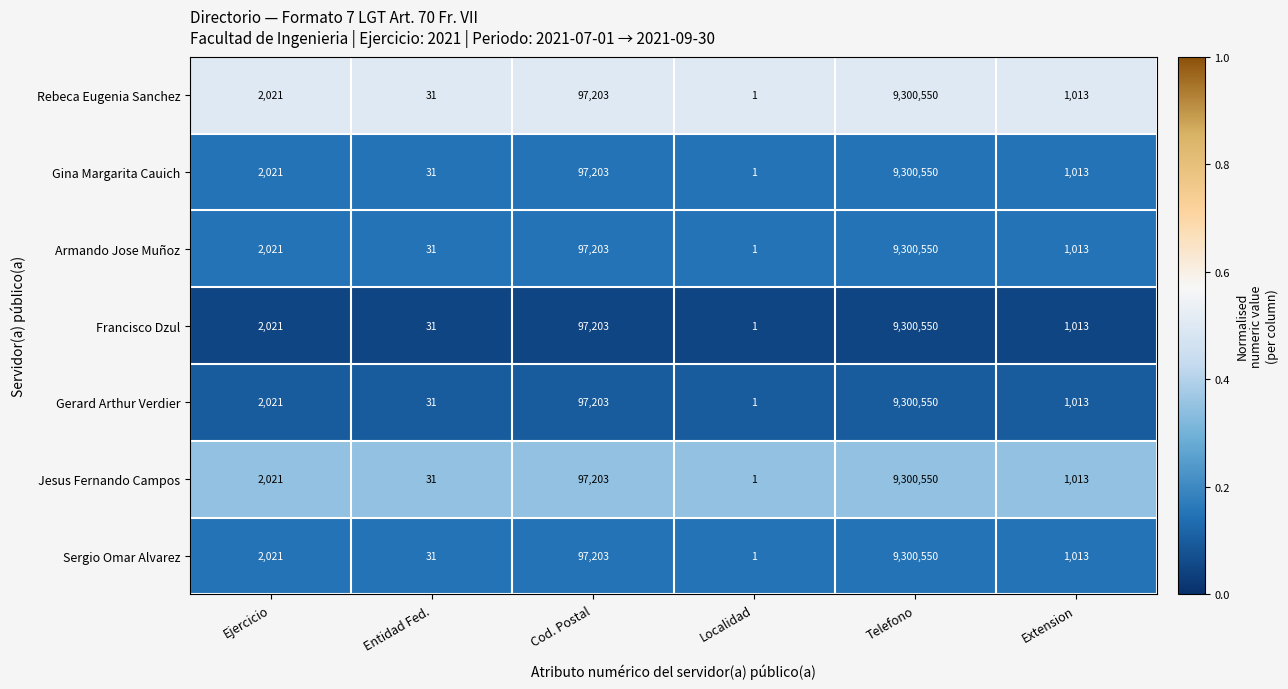

Which category has the highest value across all series?

Telefono